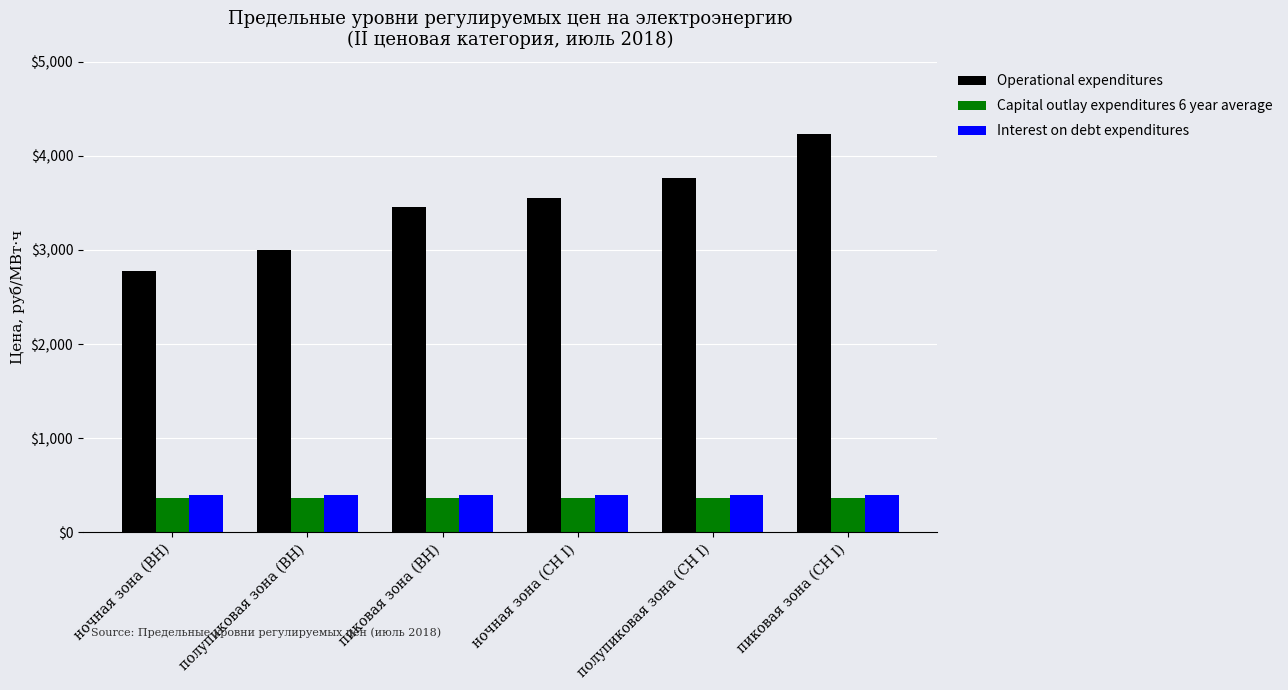

Are the bars grouped side by side (vs. stacked)?

Yes